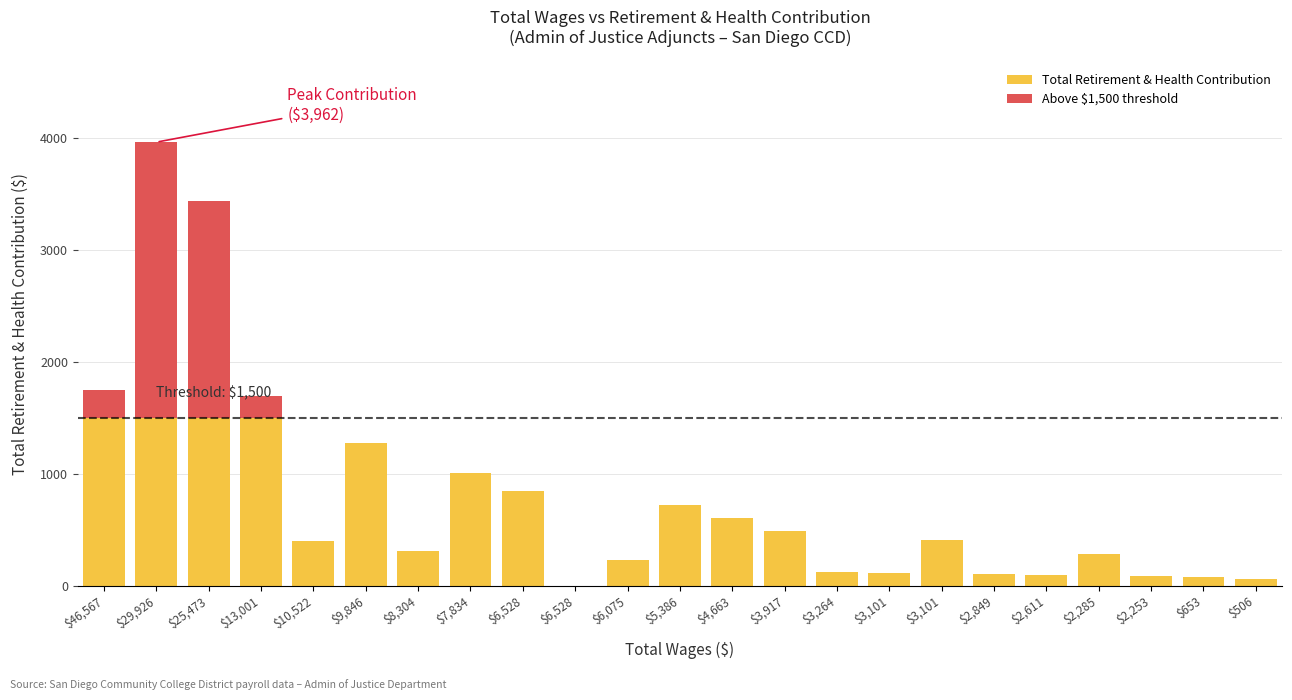

What are all the series names shown in the legend?

Total Retirement & Health Contribution, Above $1,500 threshold